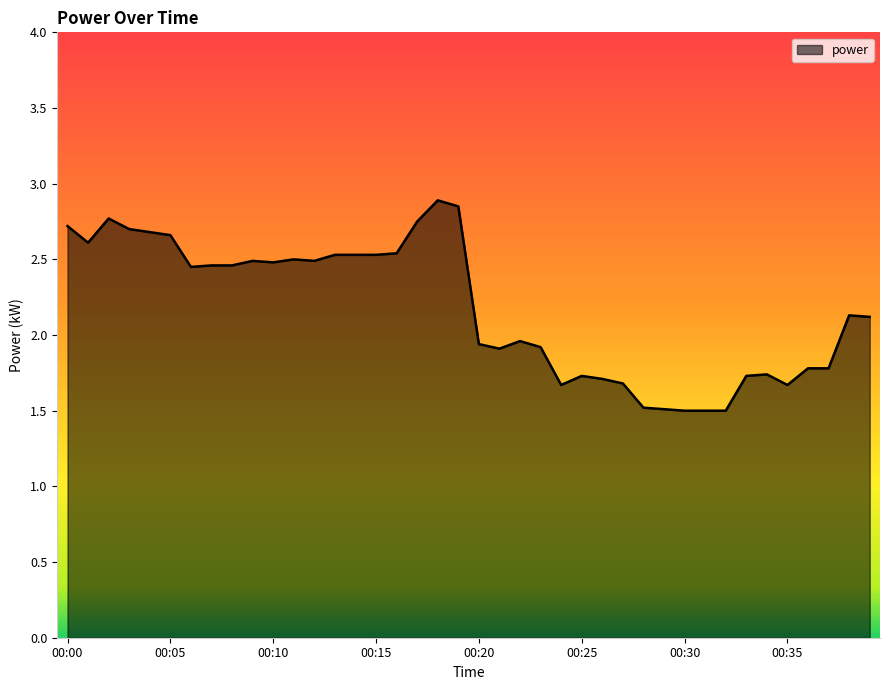

What is the minimum value shown in the chart?

1.5